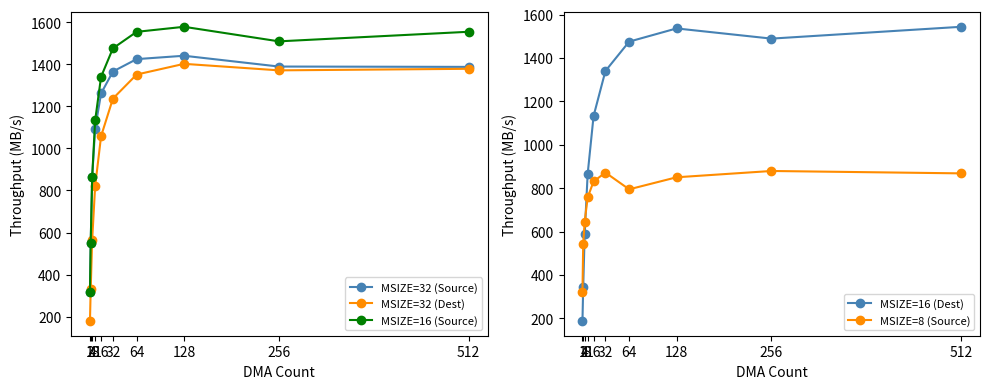

At 512, list the series in order from smallest to largest.

MSIZE=8 (Source), MSIZE=32 (Dest), MSIZE=32 (Source), MSIZE=16 (Dest), MSIZE=16 (Source)